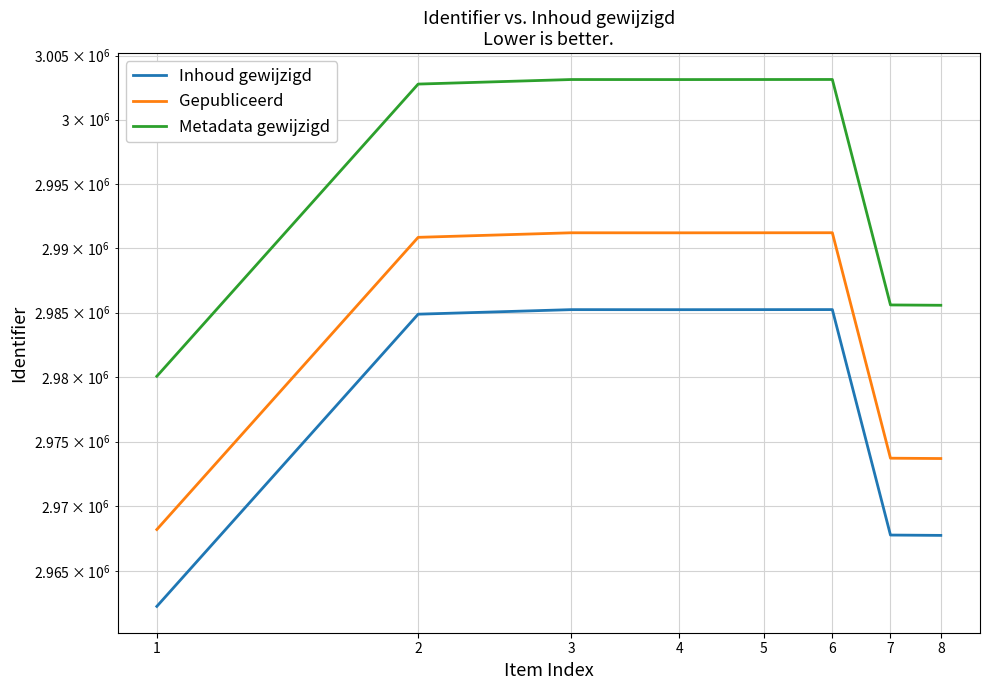

What is the sum of all Metadata gewijzigd values?

23966540.6